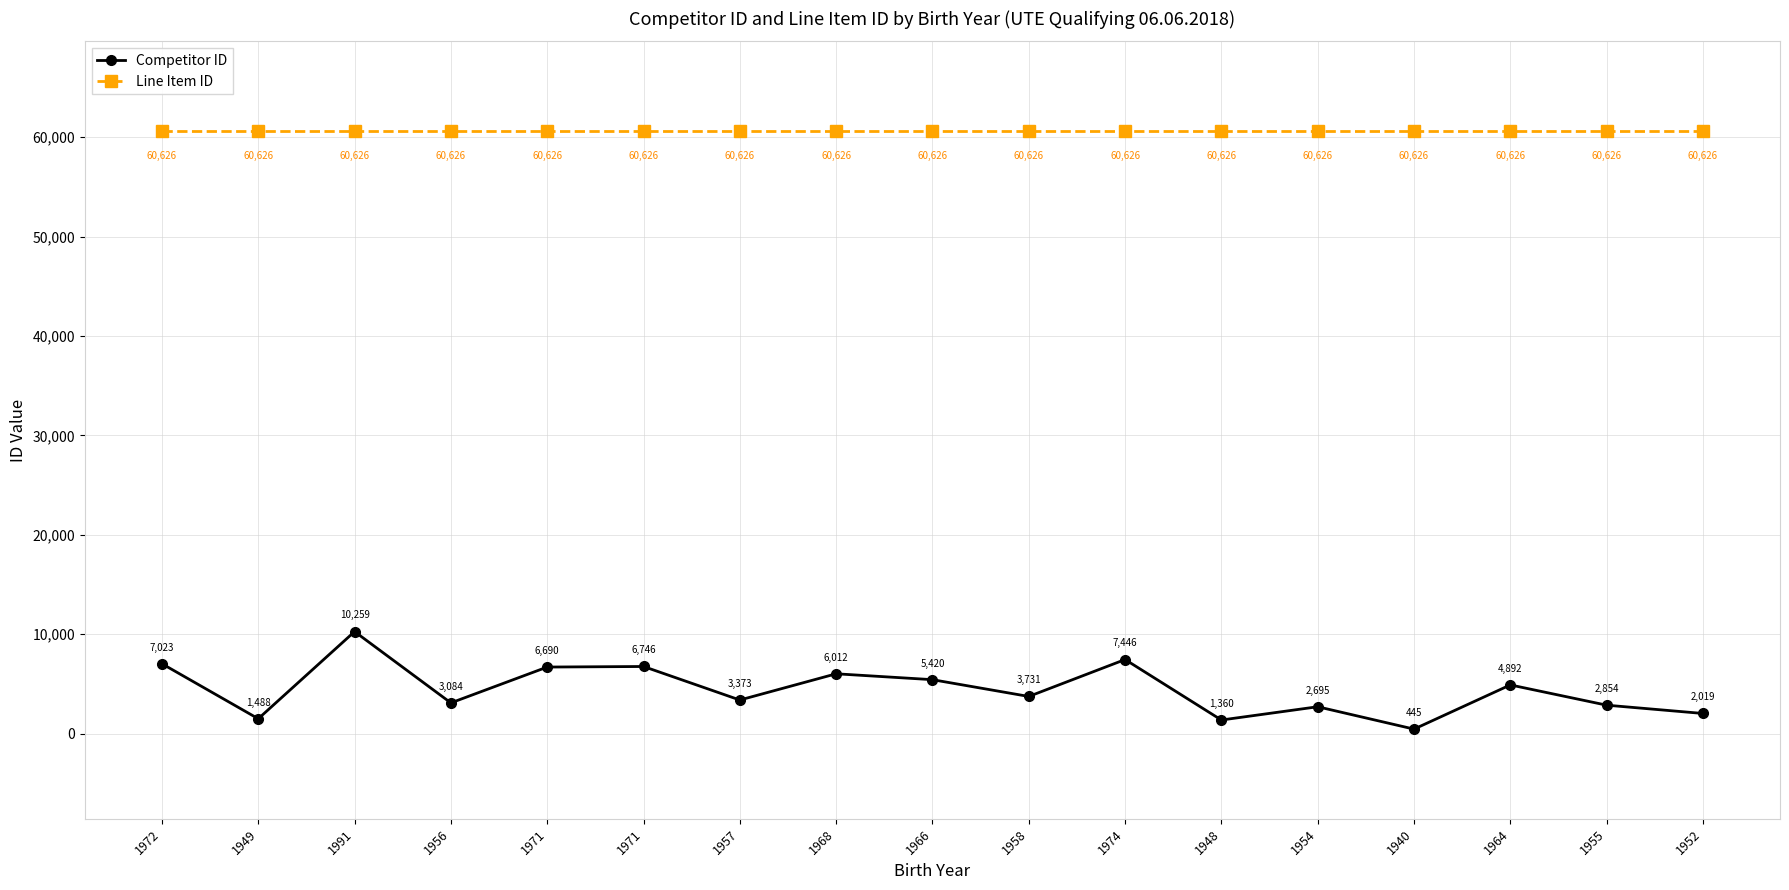

Is this an area chart (filled region under the line)?

No